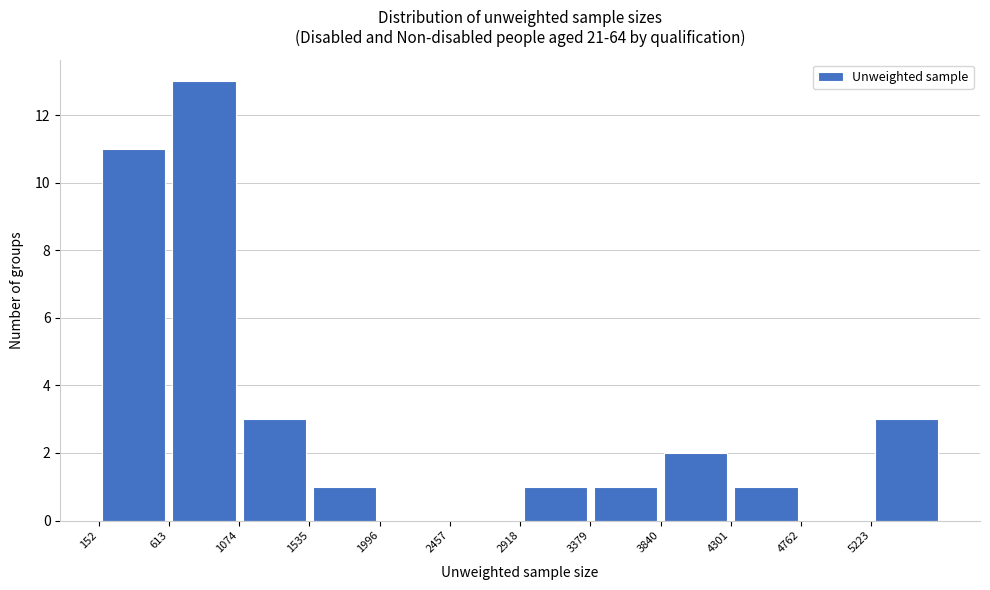

Reading left to right, transcribe this chart: for each bar, give the range it covers on the x-axis and its height. Neither the bar edges nor the heights are printed on the chart, so give them approximately, as read against the axes.

150 to 600: 11
600 to 1050: 13
1050 to 1550: 3
1550 to 2000: 1
2000 to 2450: 0
2450 to 2900: 0
2900 to 3400: 1
3400 to 3850: 1
3850 to 4300: 2
4300 to 4750: 1
4750 to 5200: 0
5200 to 5700: 3